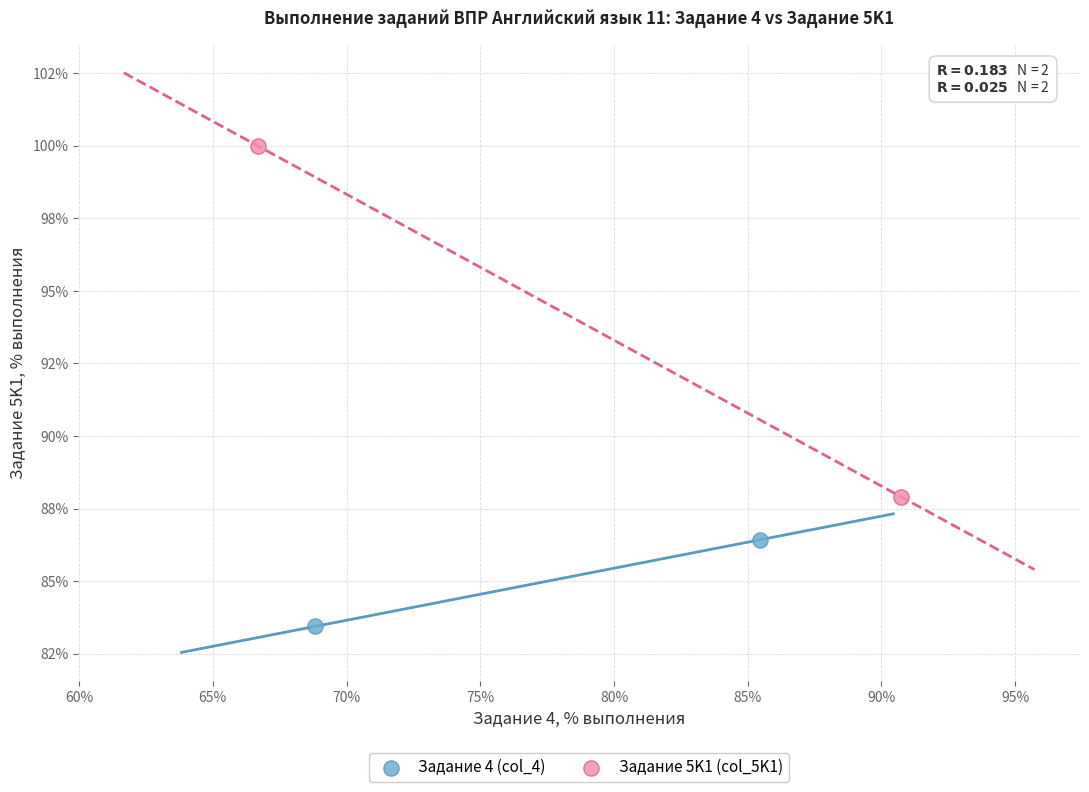

Which series has the largest Y range (max minus min)?

Задание 5K1 (col_5K1)